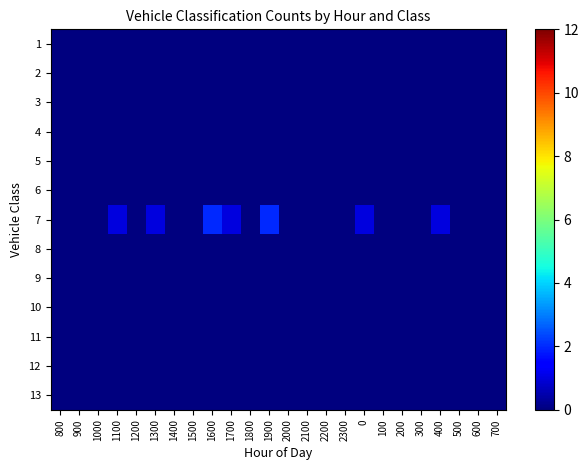

Rank the series at 200 from lowest to highest value.

1, 2, 3, 4, 5, 6, 7, 8, 9, 10, 11, 12, 13